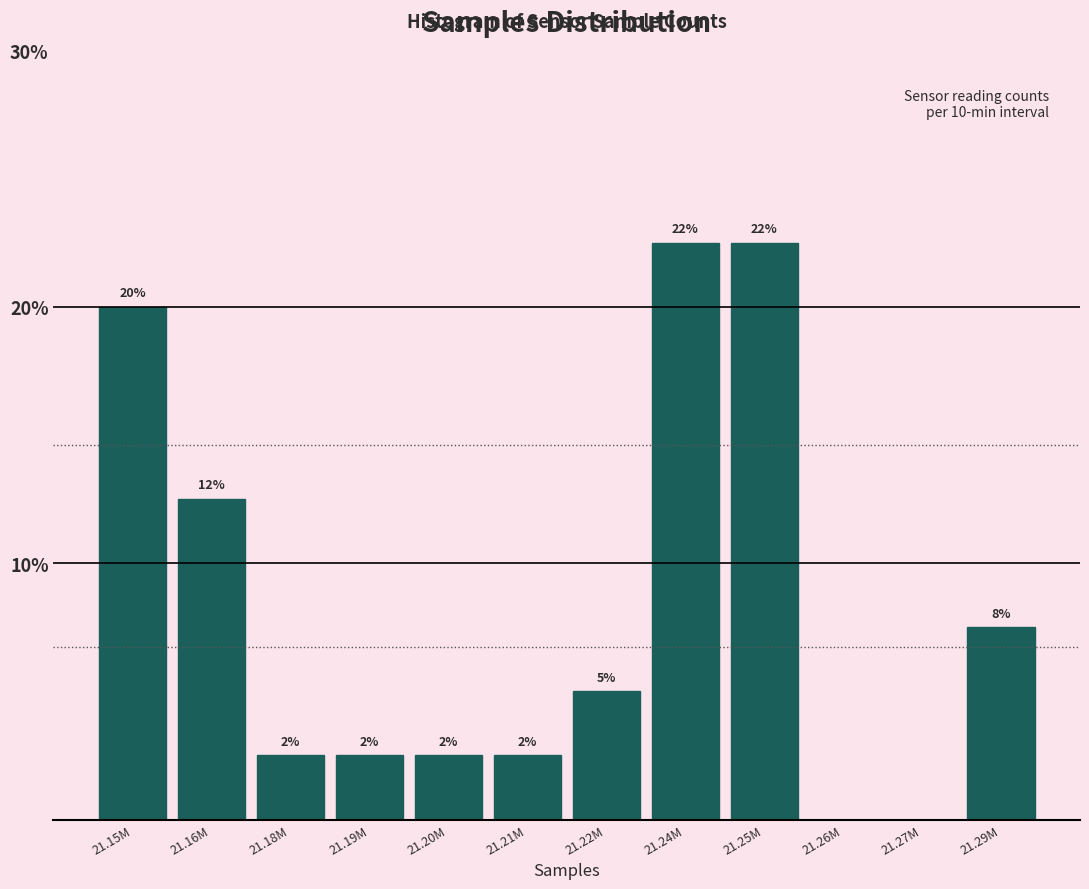

Are the bars horizontal?

No